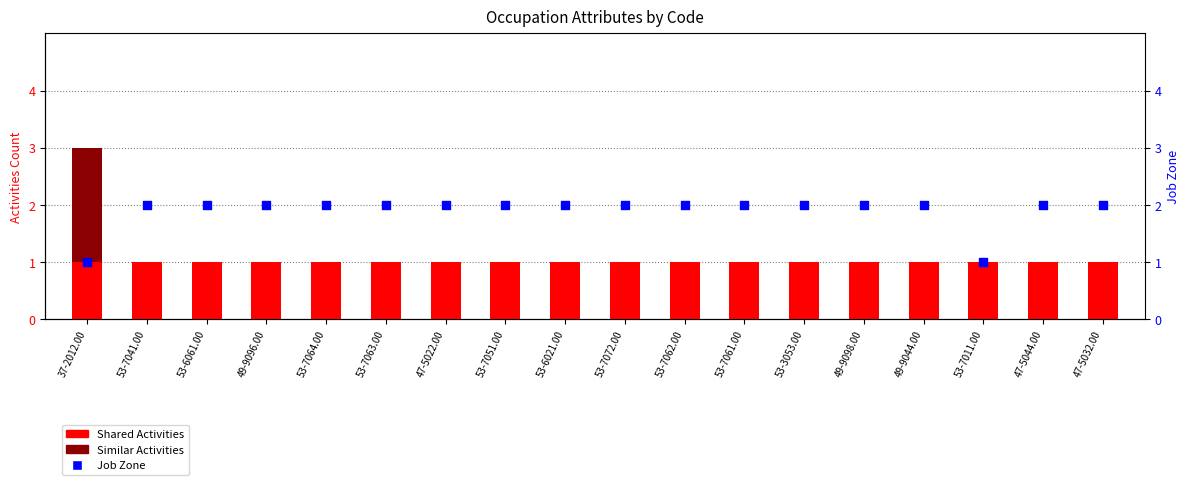

Which series has the largest total across all categories?

Job Zone